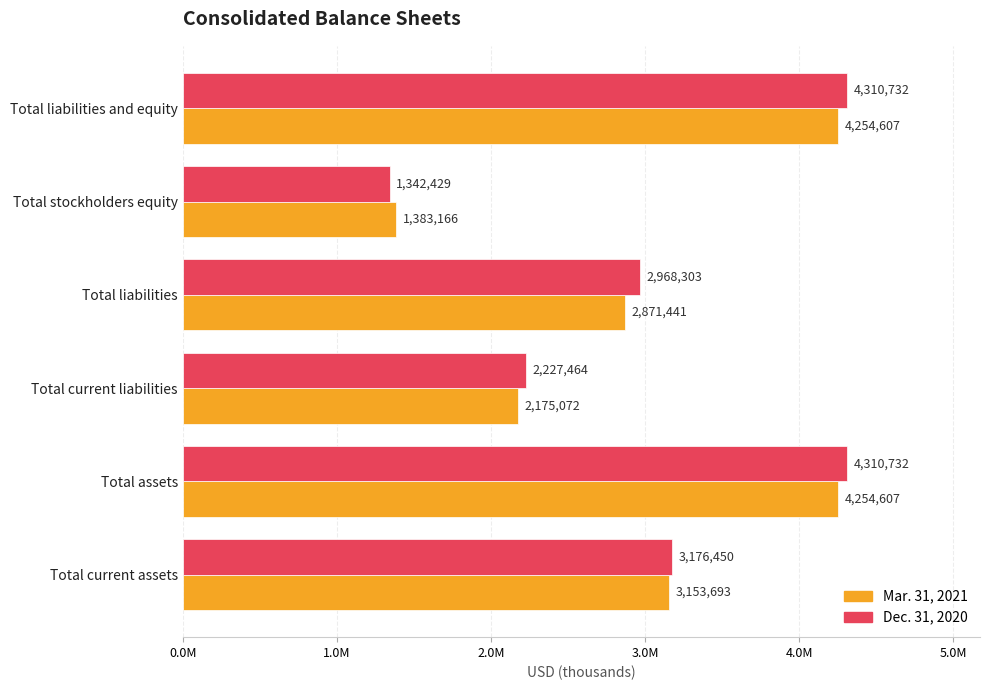

Reading right to left, transcribe all the data shown in this chart.

Mar. 31, 2021: 4254607	1383166	2871441	2175072	4254607	3153693
Dec. 31, 2020: 4310732	1342429	2968303	2227464	4310732	3176450